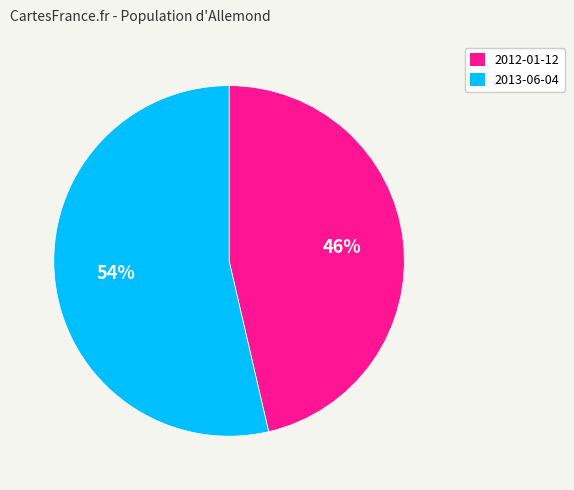

Which category has the biggest portion of the pie?

2013-06-04